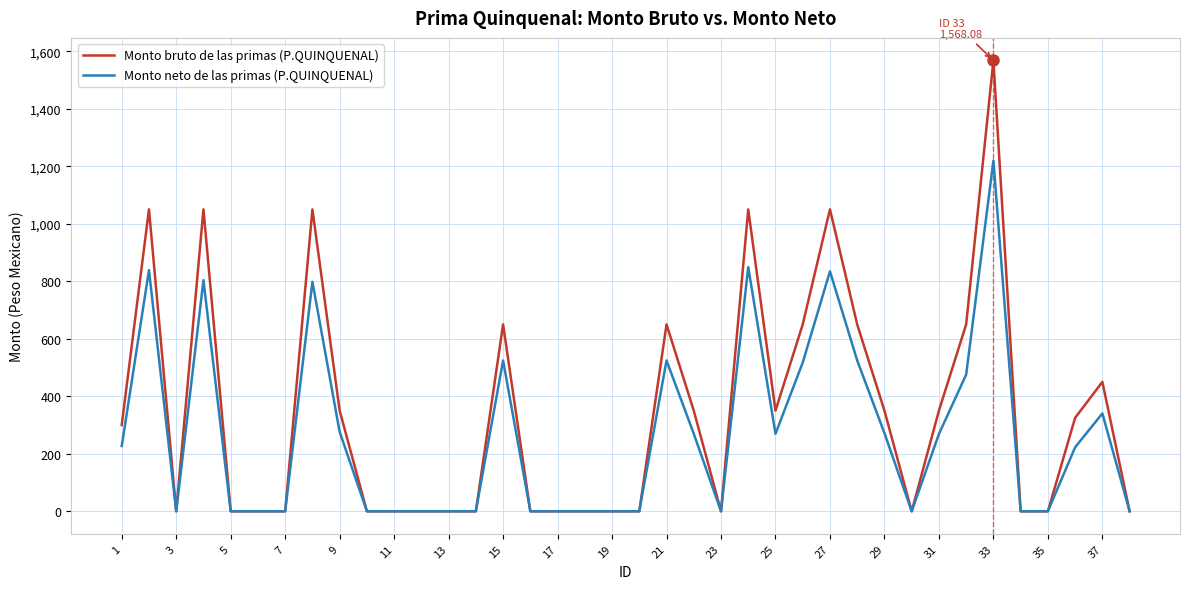

Which series has the largest total across all categories?

Monto bruto de las primas (P.QUINQUENAL)